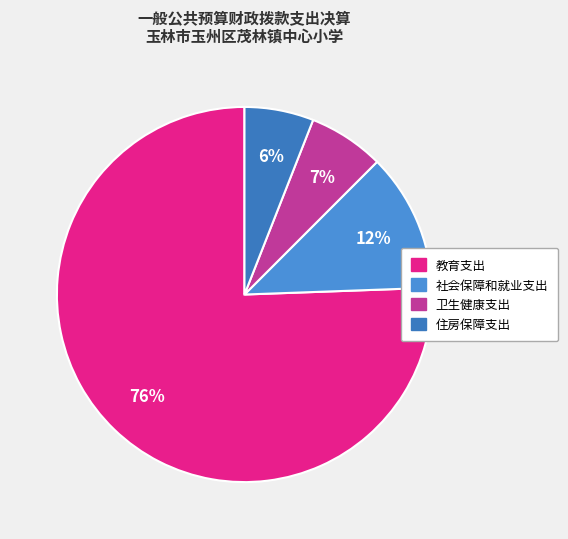

What percentage is the 社会保障和就业支出 slice, to the nearest percent?

12%